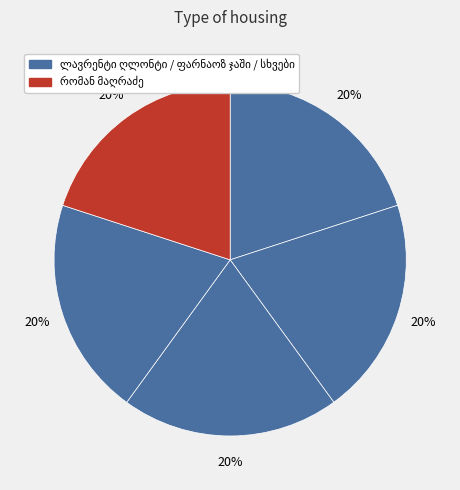

Is it true that ფარნაოზ ჯაში is 29% of the pie?

False